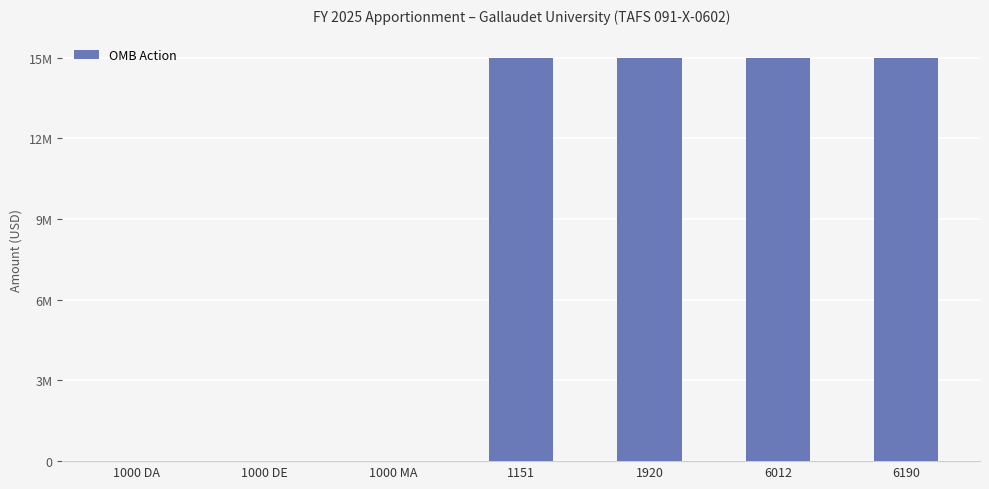

List the labels in order of value, smallest first.

1000 DA, 1000 DE, 1000 MA, 1151, 1920, 6012, 6190